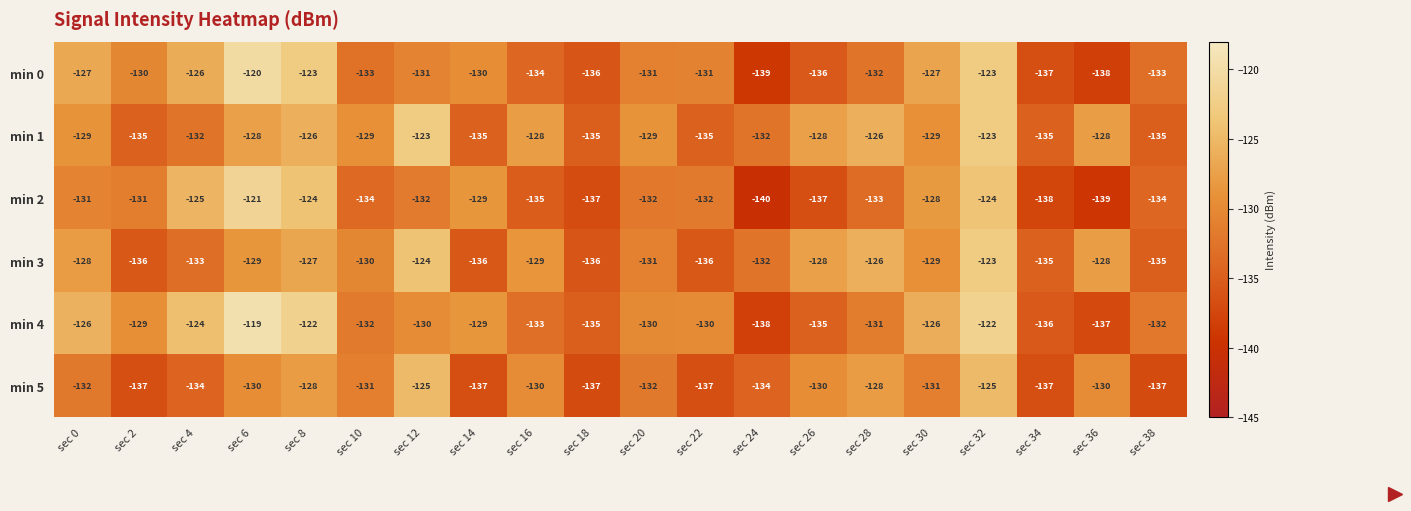

How many data points does each series have?

20